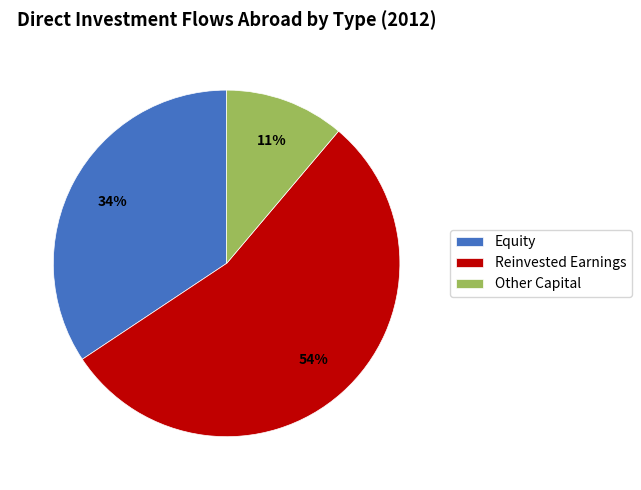

Which slice is the largest?

Reinvested Earnings